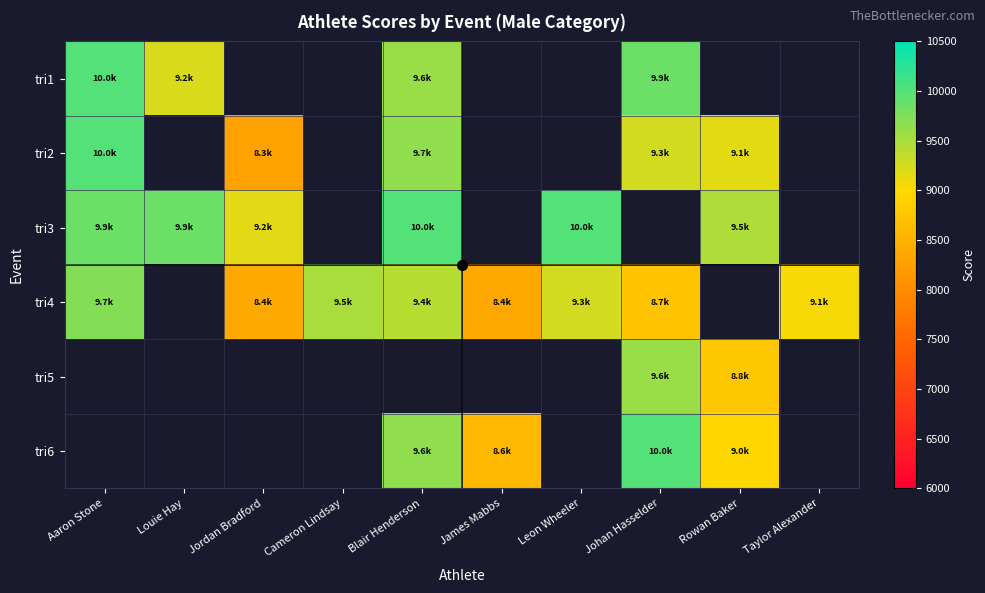

Which series has the widest spread of values?

tri2